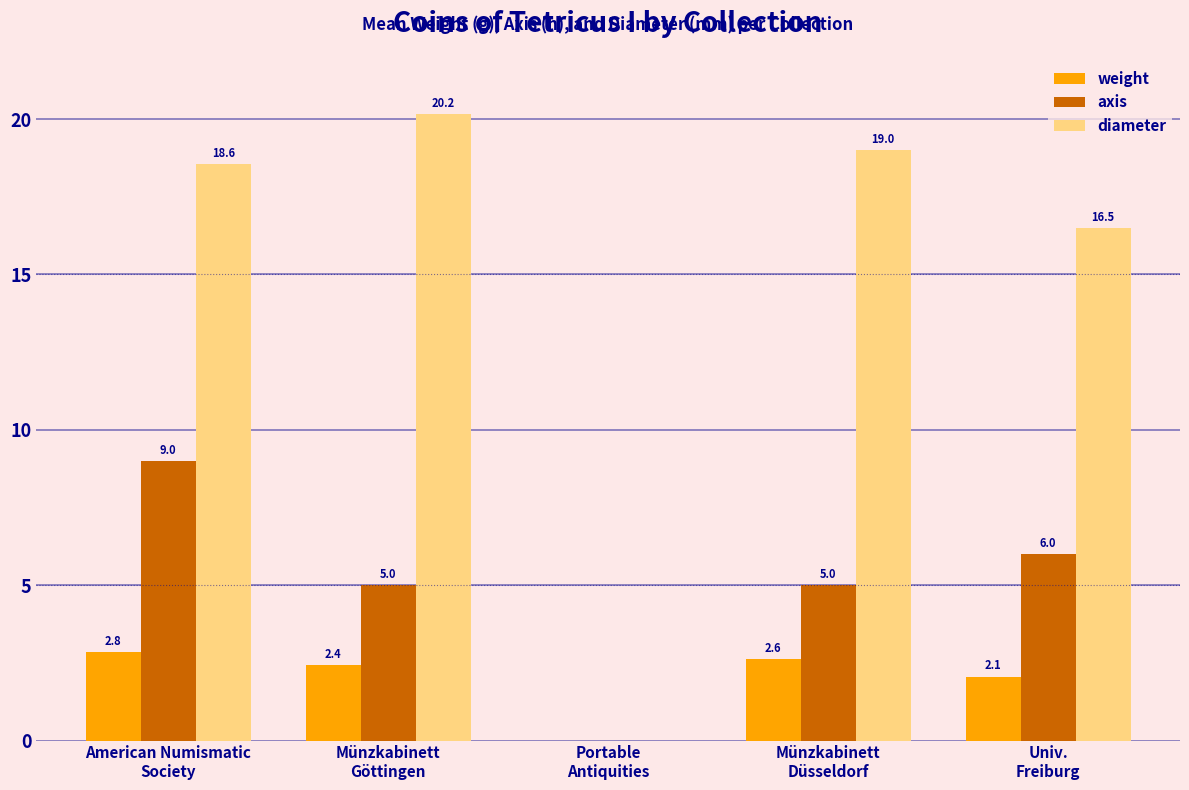

What is the greatest value displayed?

20.2